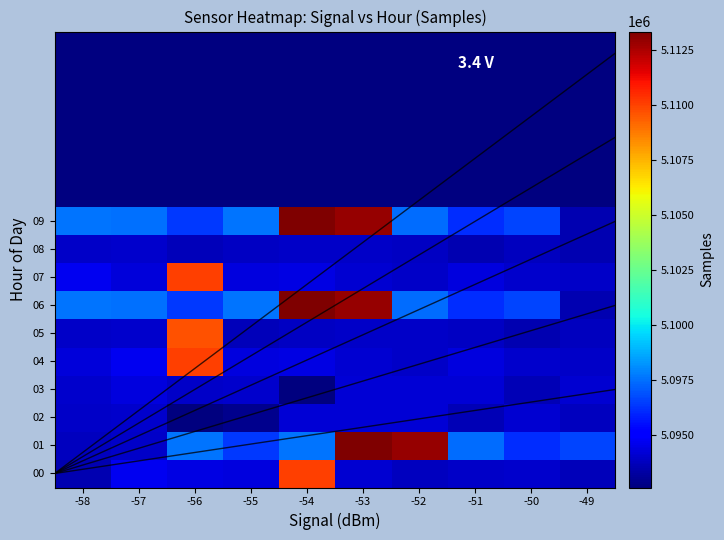

Is it true that 09 equals 5097420 at -52?

True